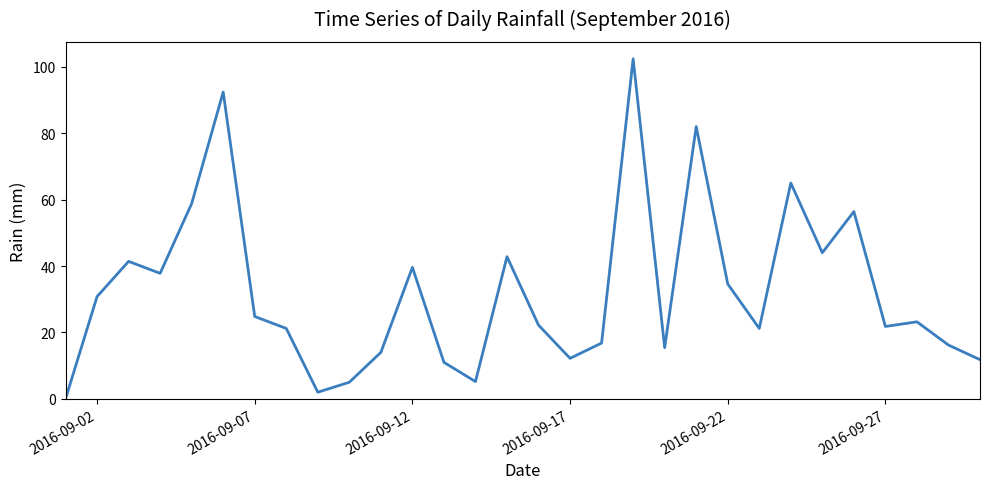

What is the difference between the maximum and minimum values?

102.4